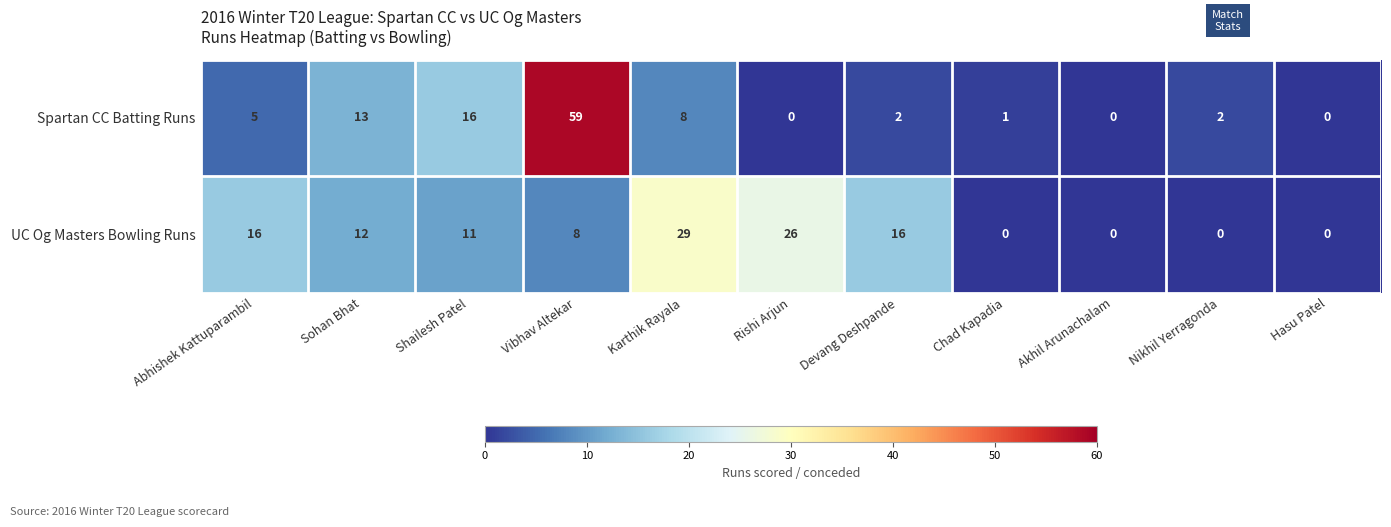

Which series has the largest total across all categories?

UC Og Masters Bowling Runs